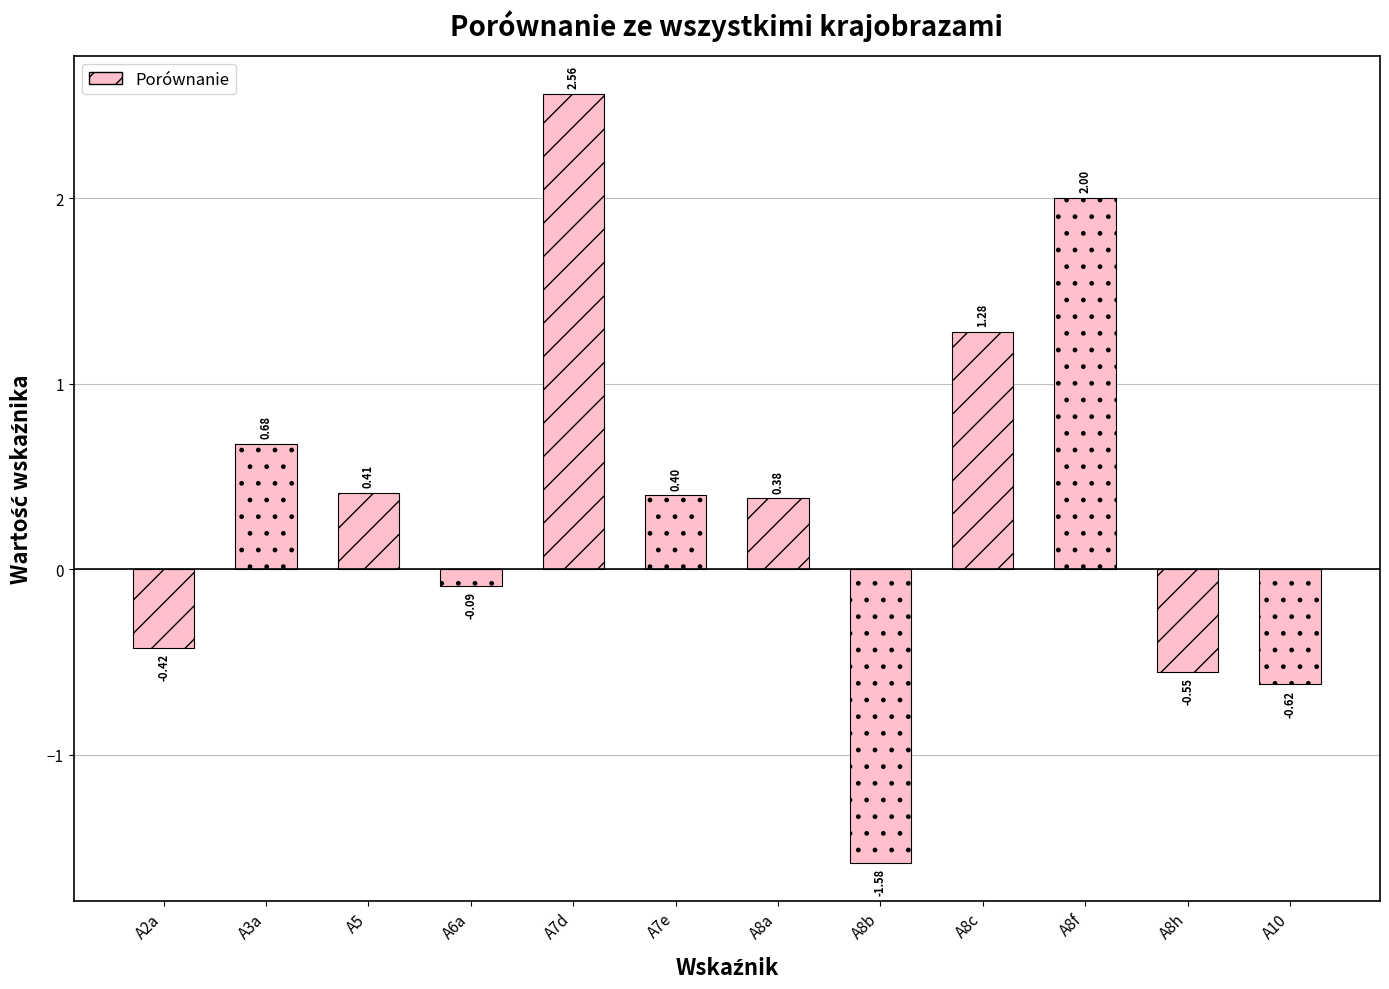

Which has a higher value, A8b or A8c?

A8c